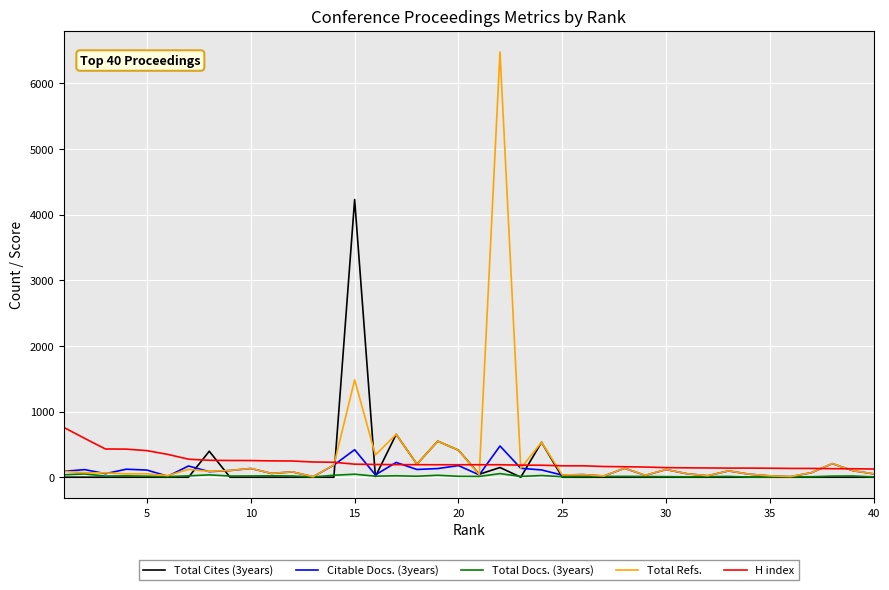

What is the maximum value for Total Refs.?

6480